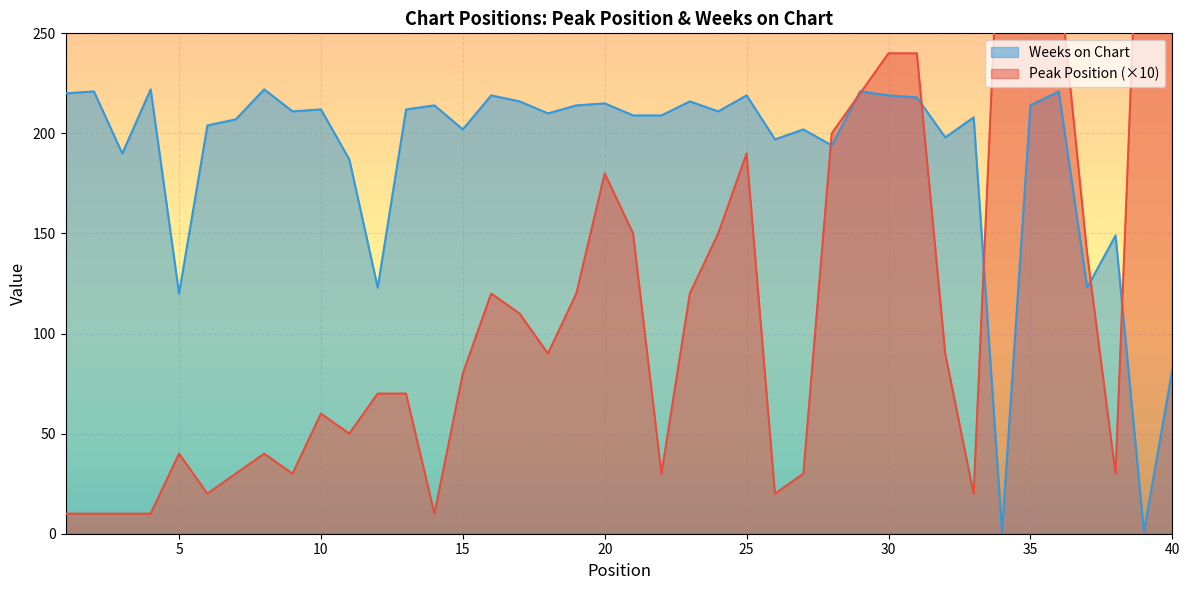

How many data points in Weeks on Chart are less than 211?

20